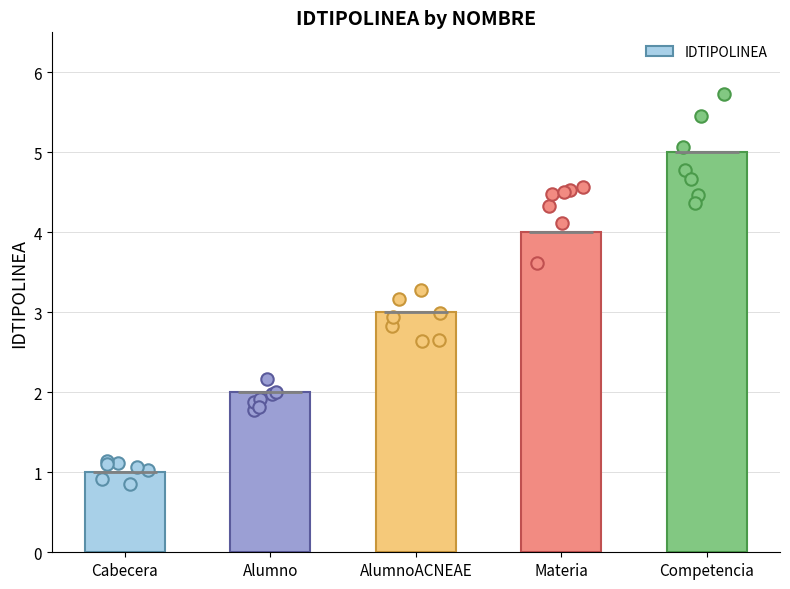

What is the change in value from Cabecera to Materia?

+3